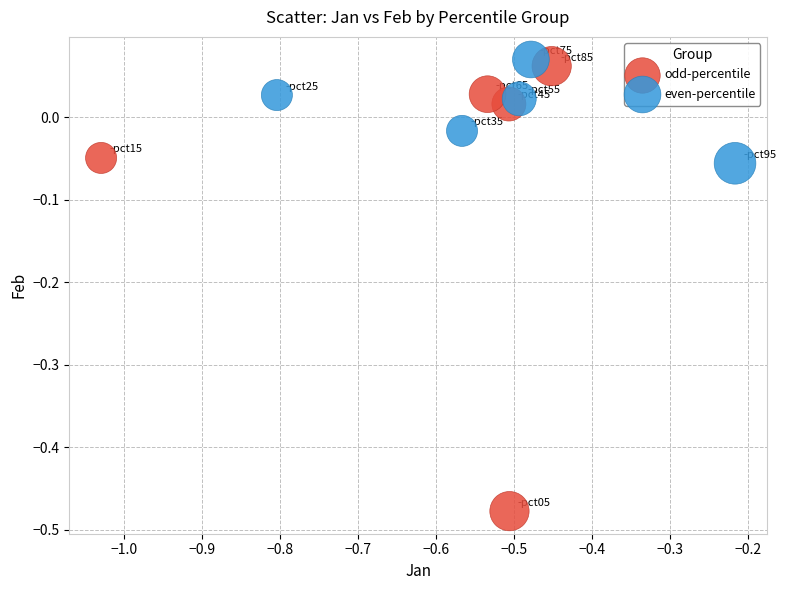

Which series reaches the minimum Y coordinate?

odd-percentile